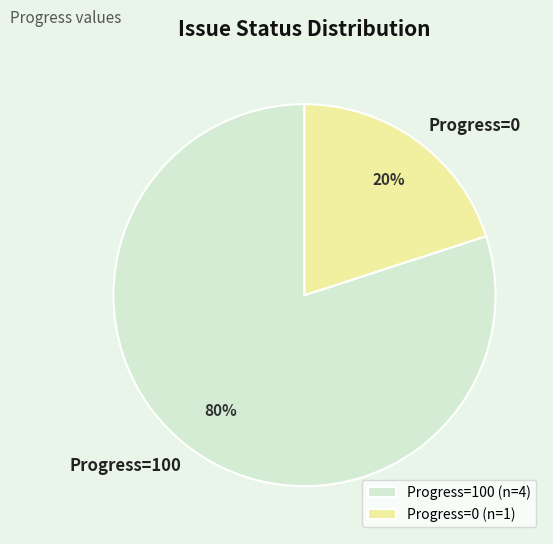

Is there a majority slice in this chart?

Yes